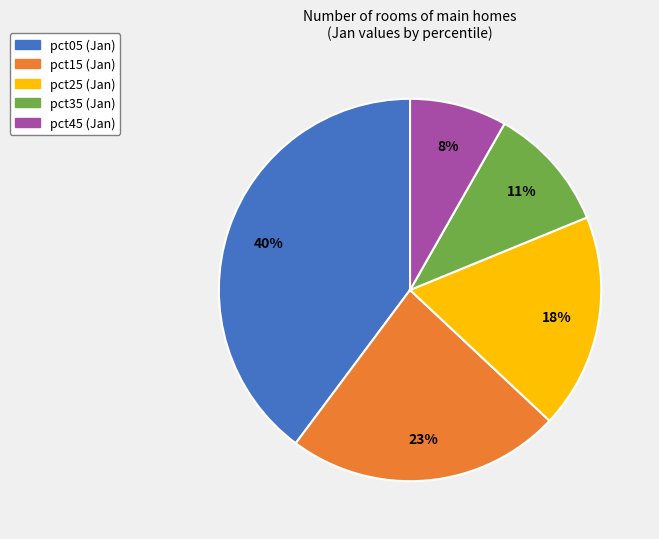

To the nearest percent, what is the average slice percentage?

20%